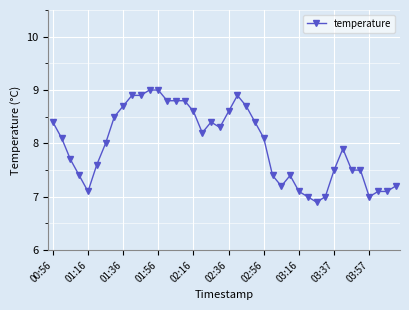

What is the value of the 30th point from the left?

7.0